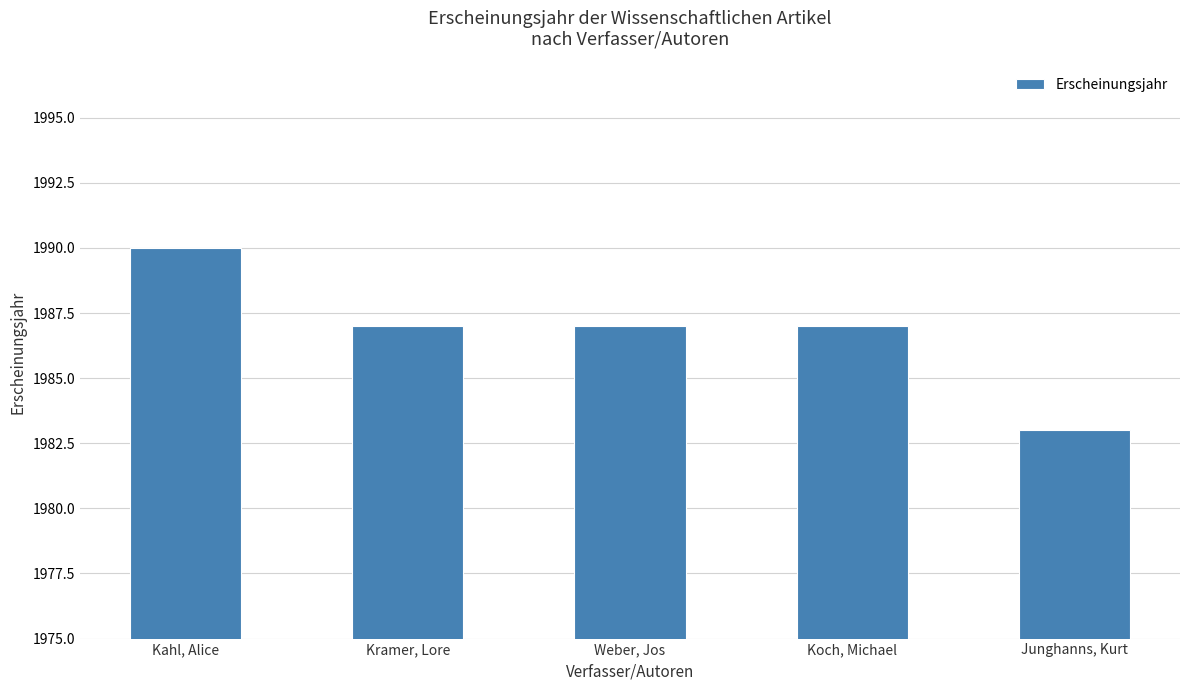

How many categories are shown in the chart?

5